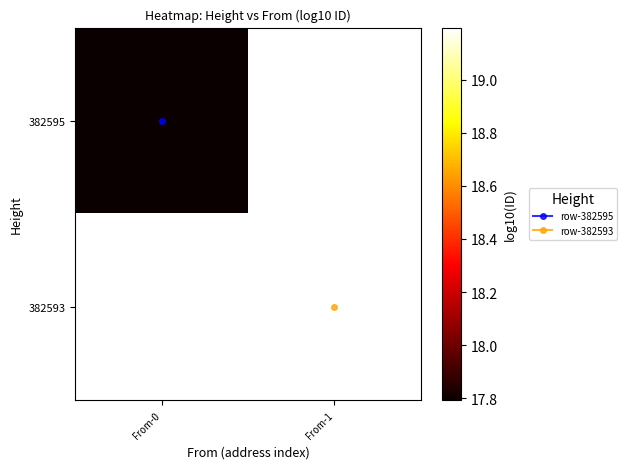

Rank the series at From-0 from lowest to highest value.

382595, 382593